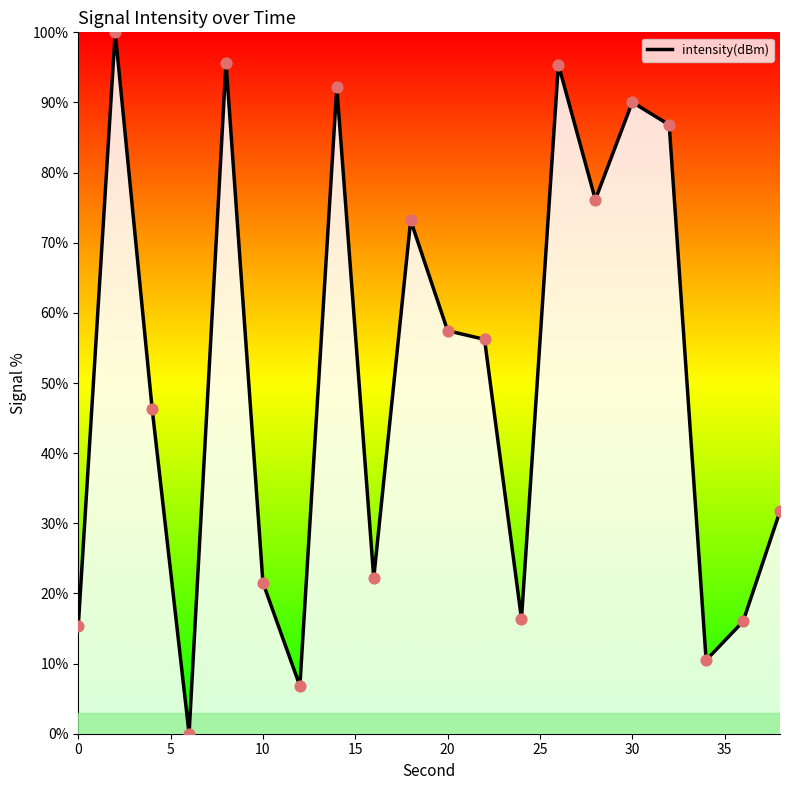

What is the difference between the maximum and minimum values?

100.0